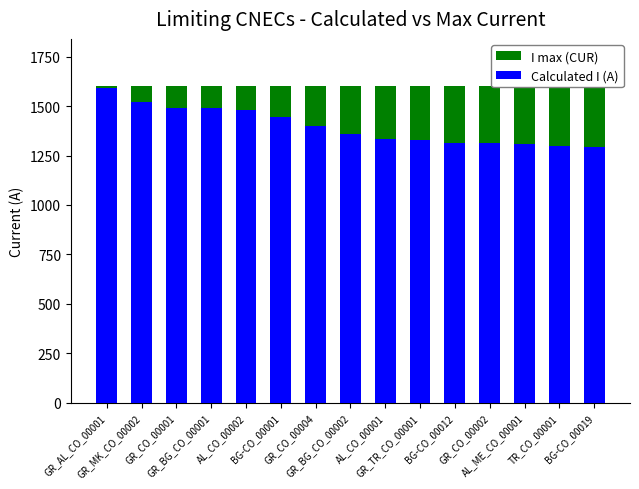

True or false: Calculated I (A) has a value of 1520 at GR_MK_CO_00002.

True